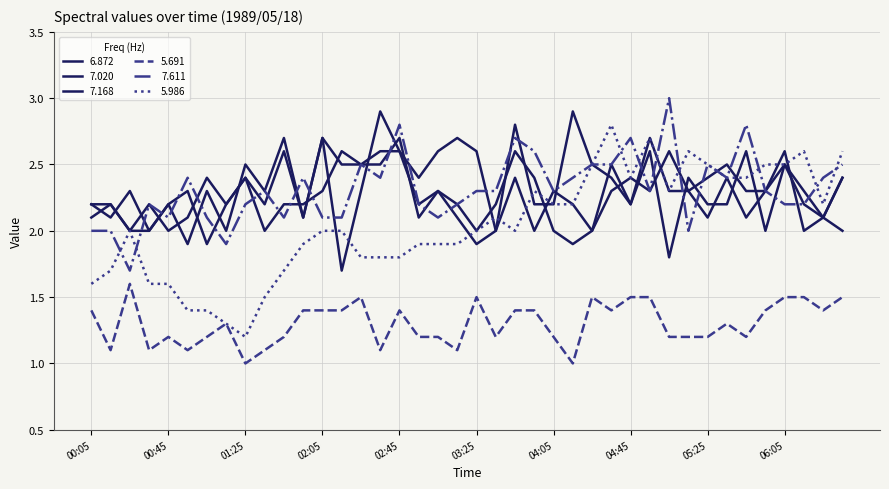

Does the chart have visible grid lines?

Yes